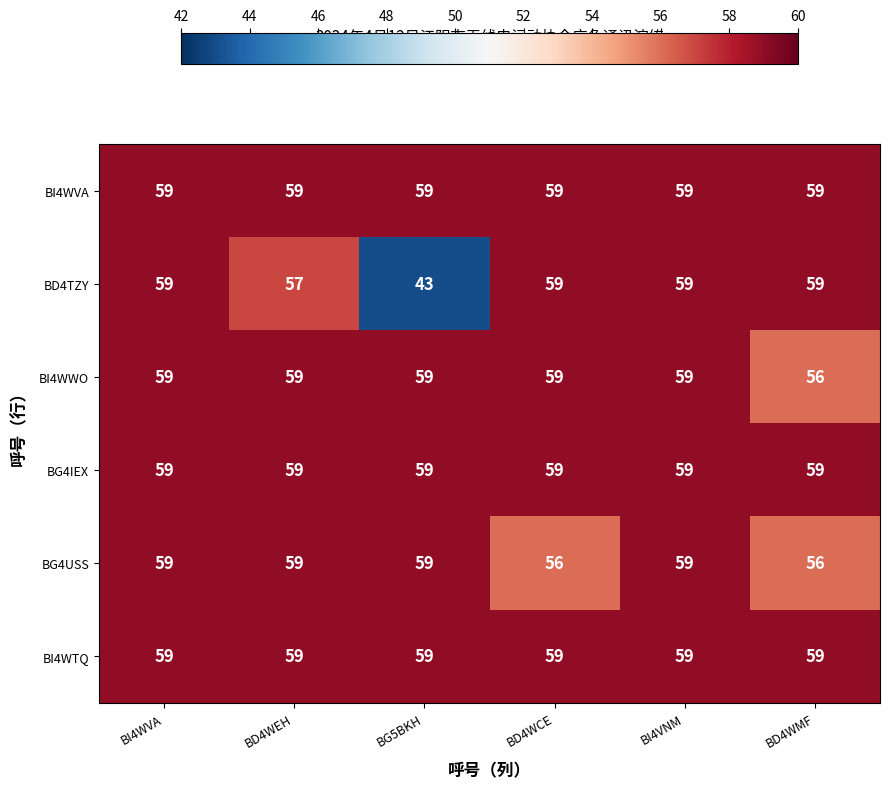

How many distinct data groups are displayed?

6